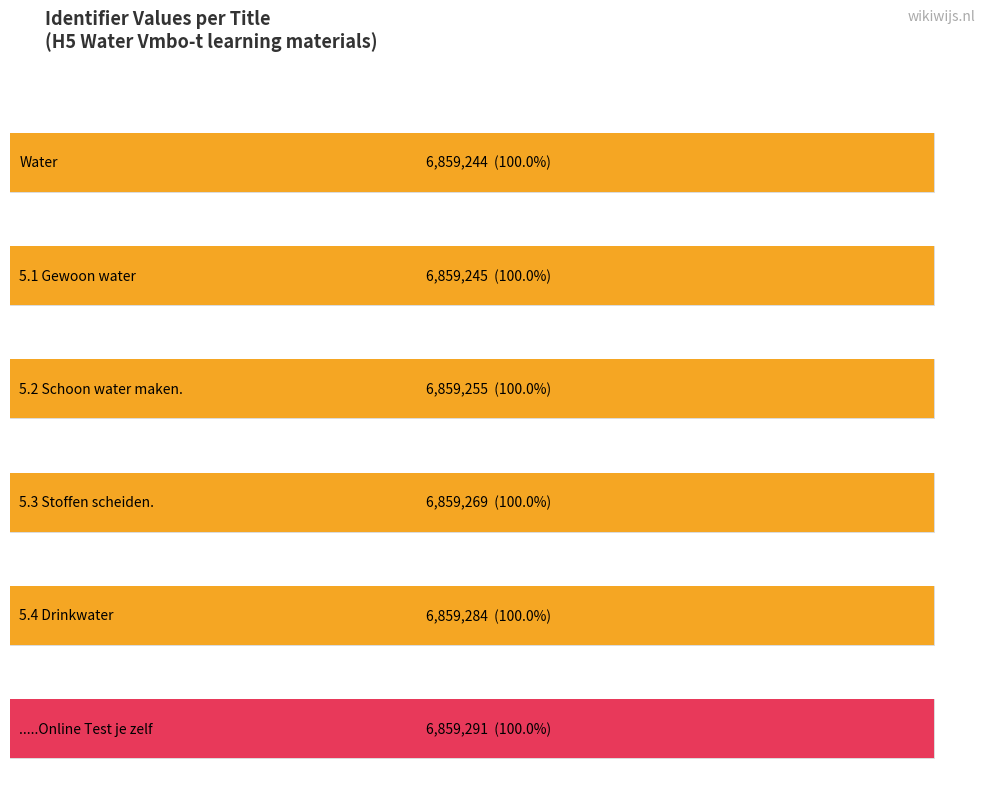

True or false: the data shows 10797948 at 5.3 Stoffen scheiden..

False